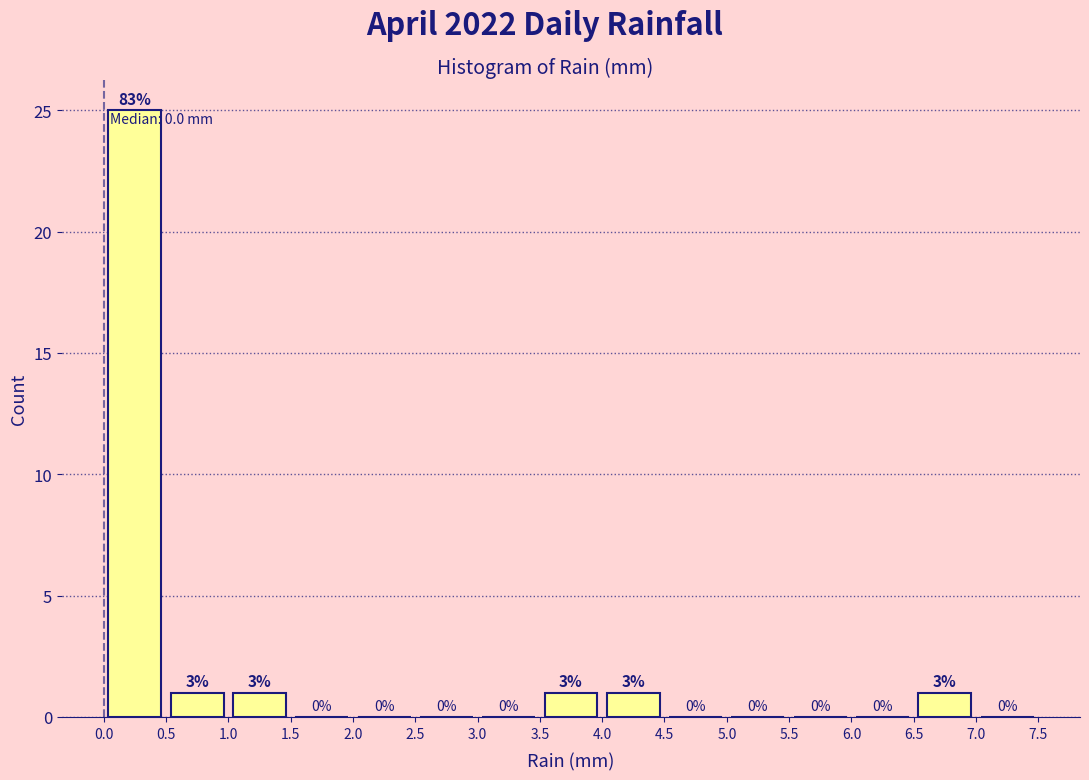

Over which range of the x-axis is the bar tallest?

0.0 to 0.5